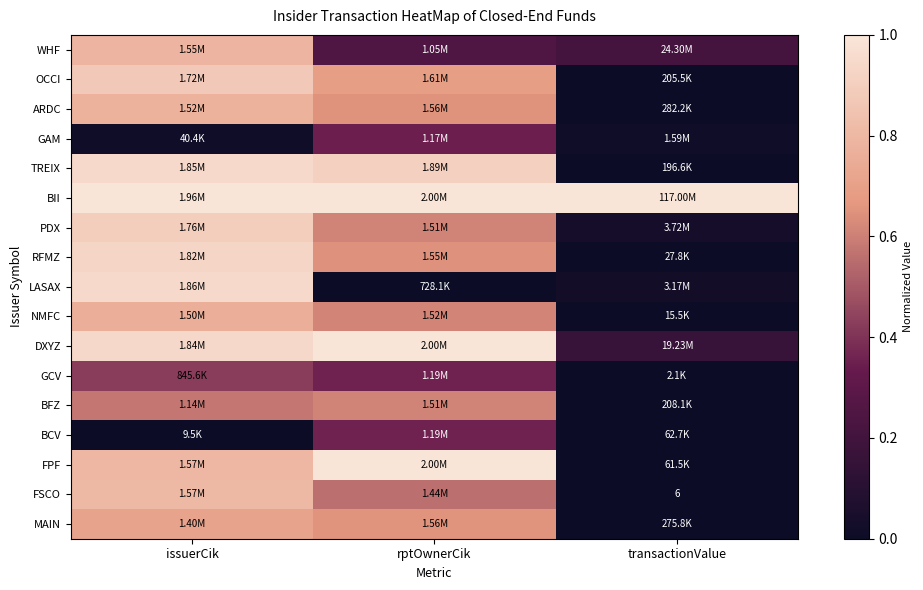

What is the average value of the FPF series?

0.6